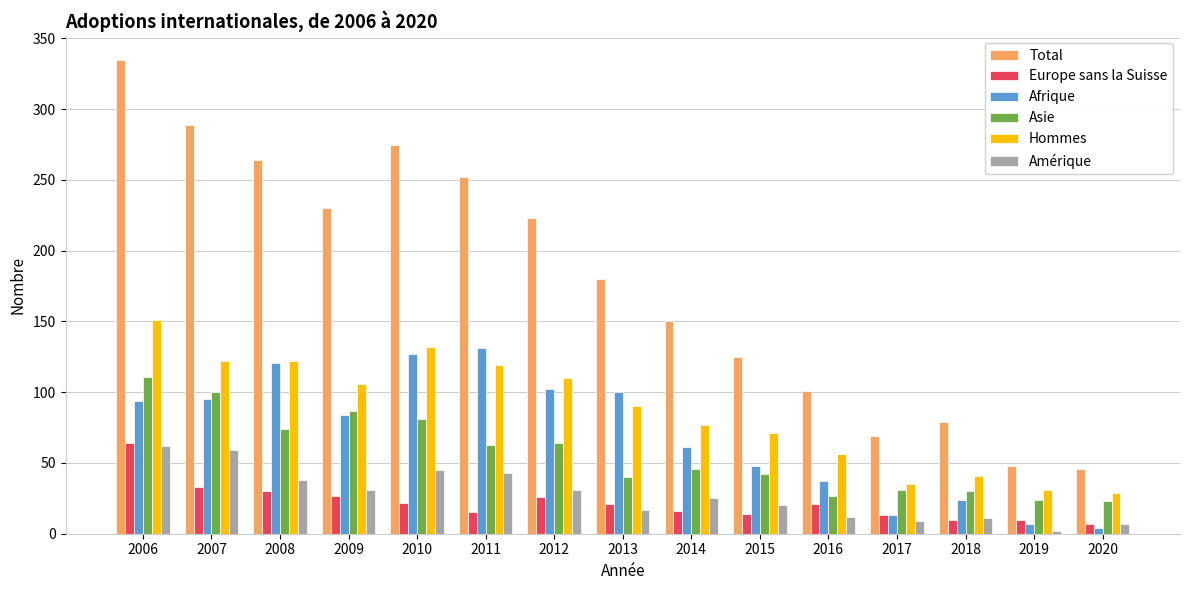

Which series has the widest spread of values?

Total